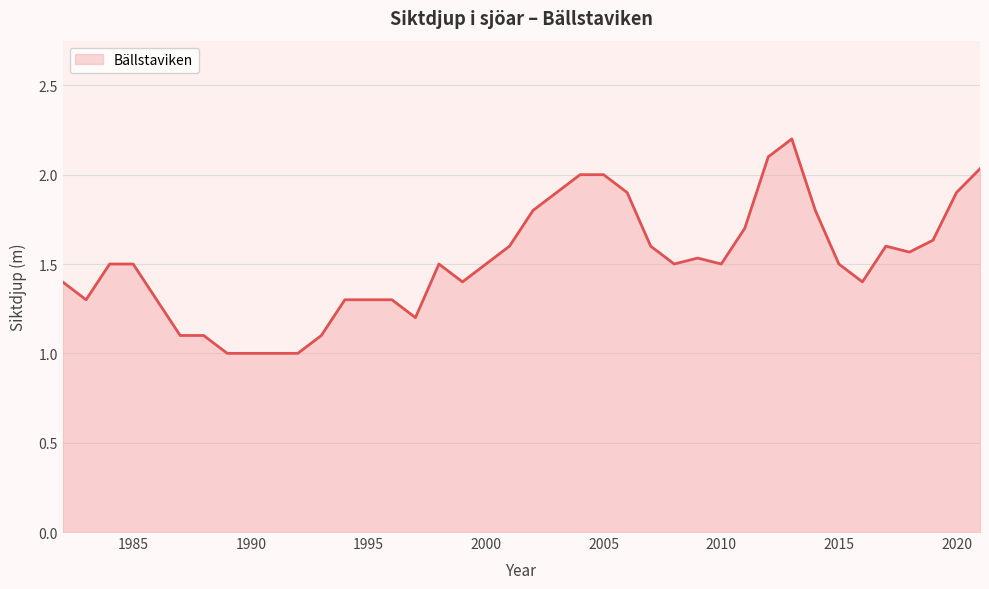

How many lines are shown in the chart?

1